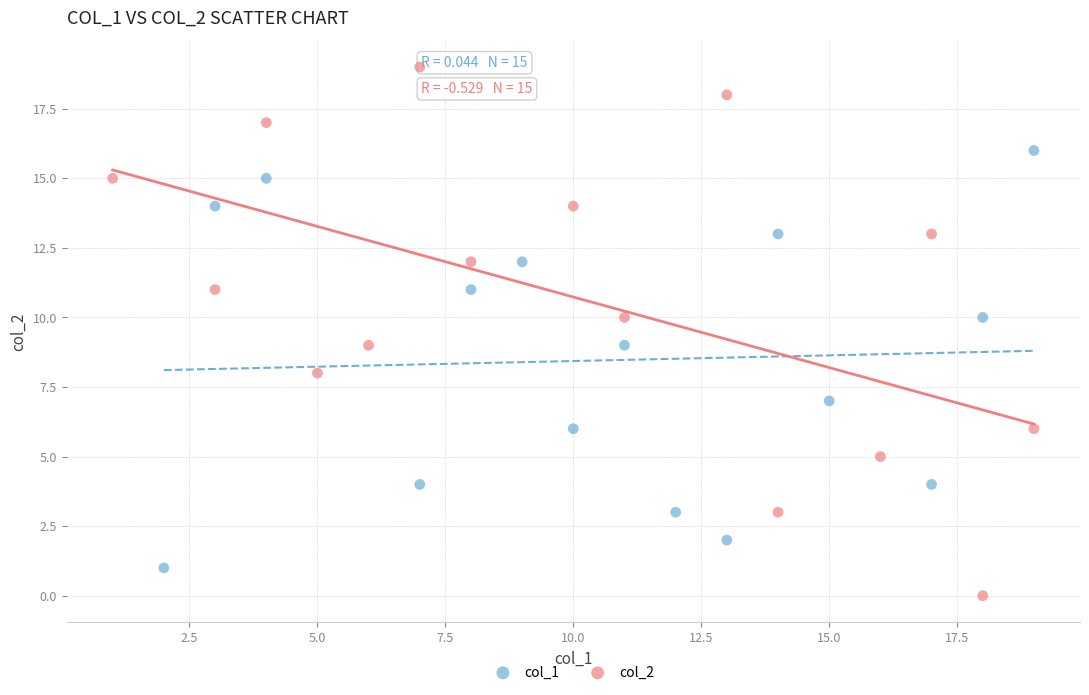

Which series contains the lowest Y value?

col_2